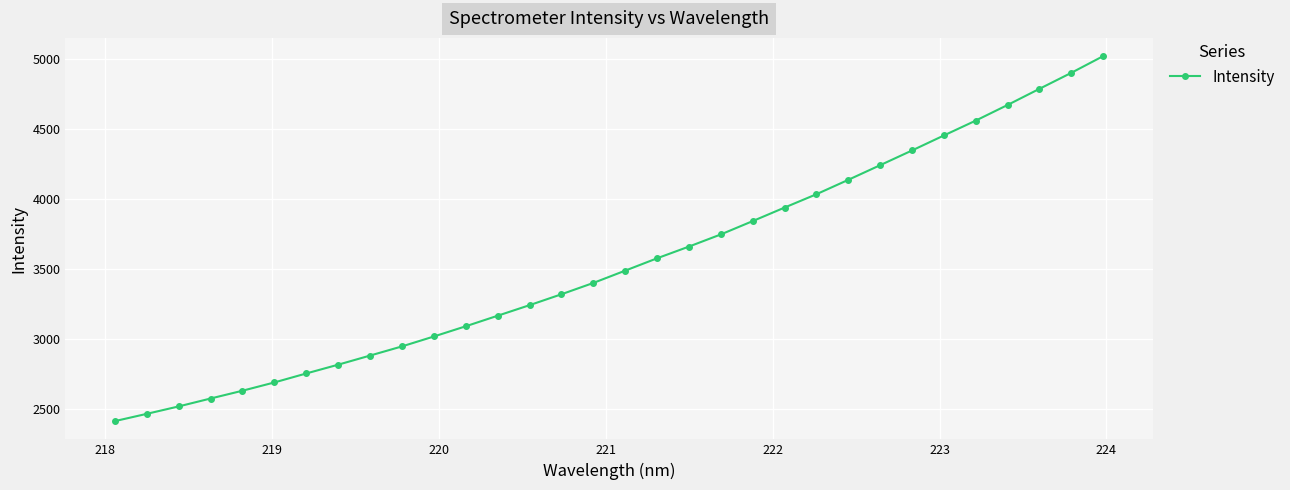

How many values exceed 3489?

16